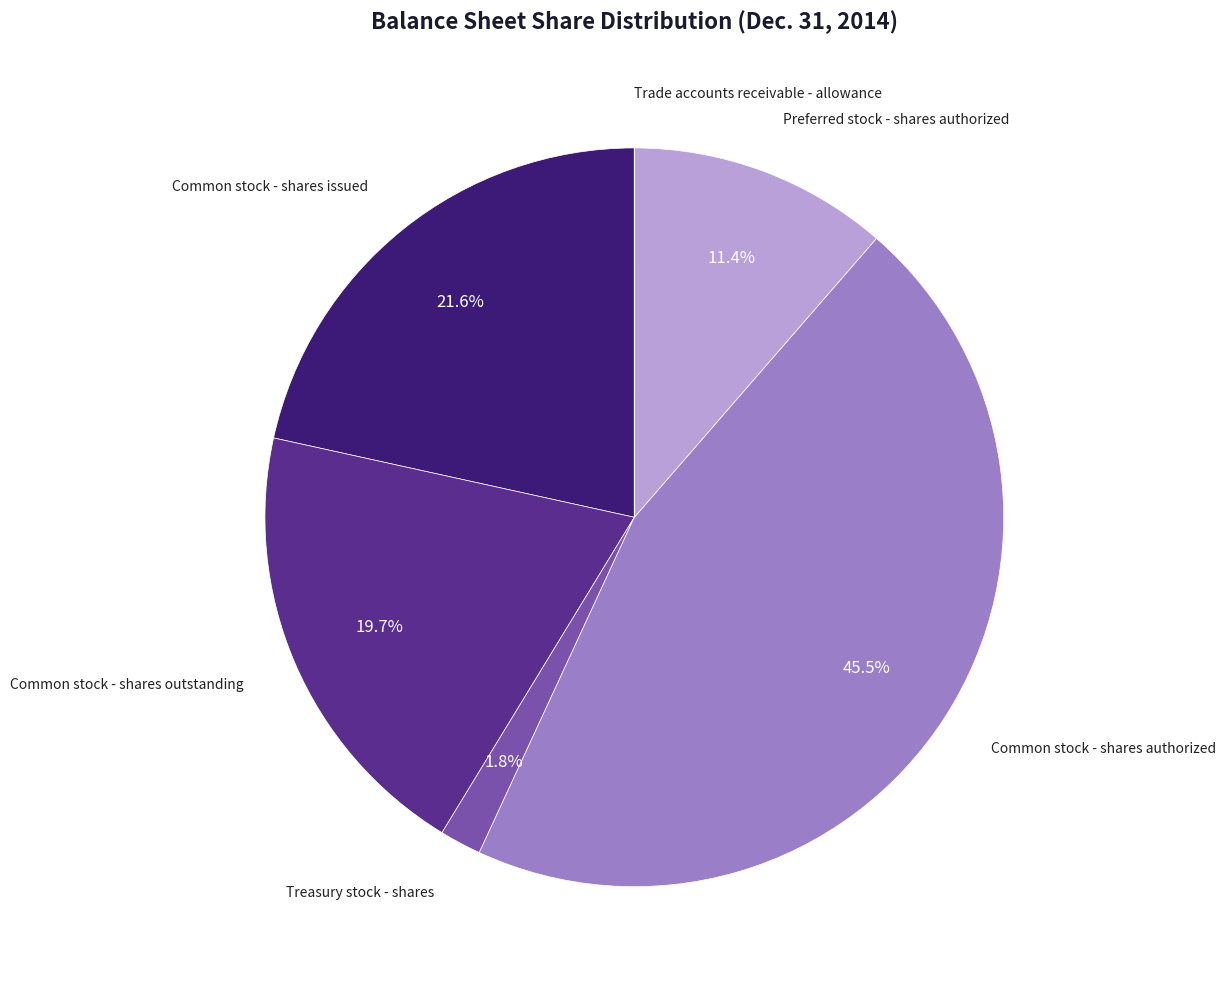

What percentage is the Treasury stock - shares slice, to the nearest percent?

2%